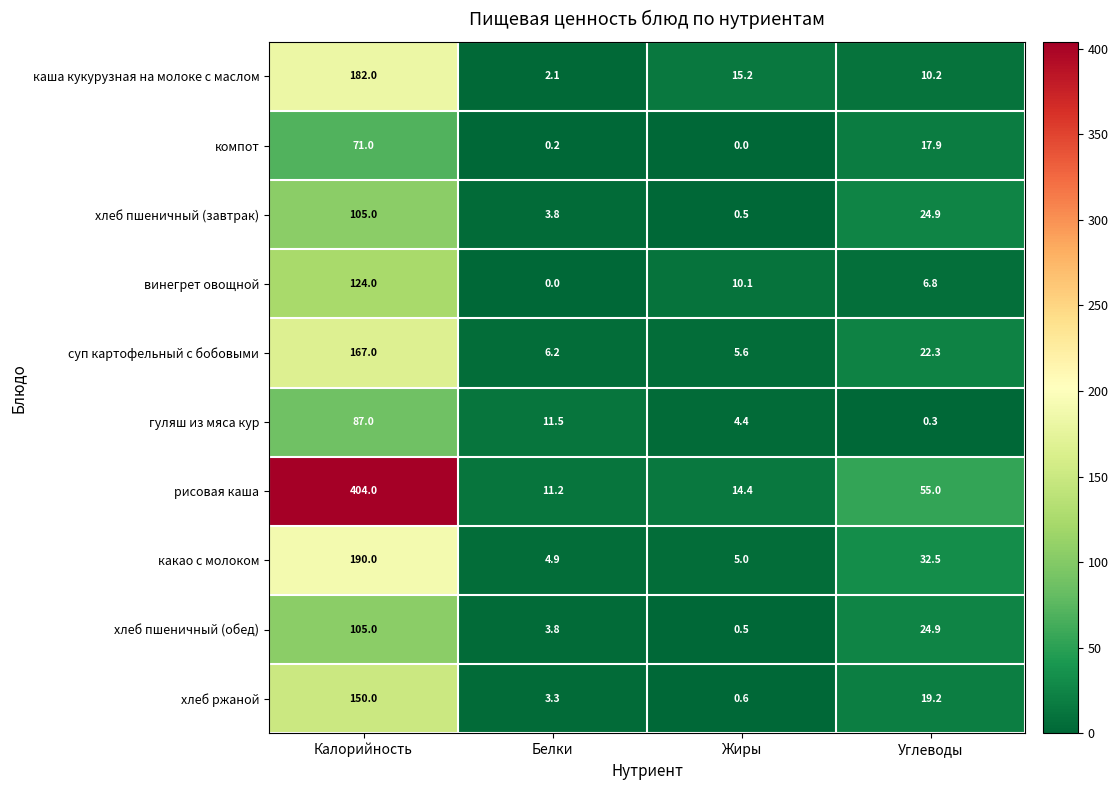

What is the spread (max minus min) of values at Белки?

11.5